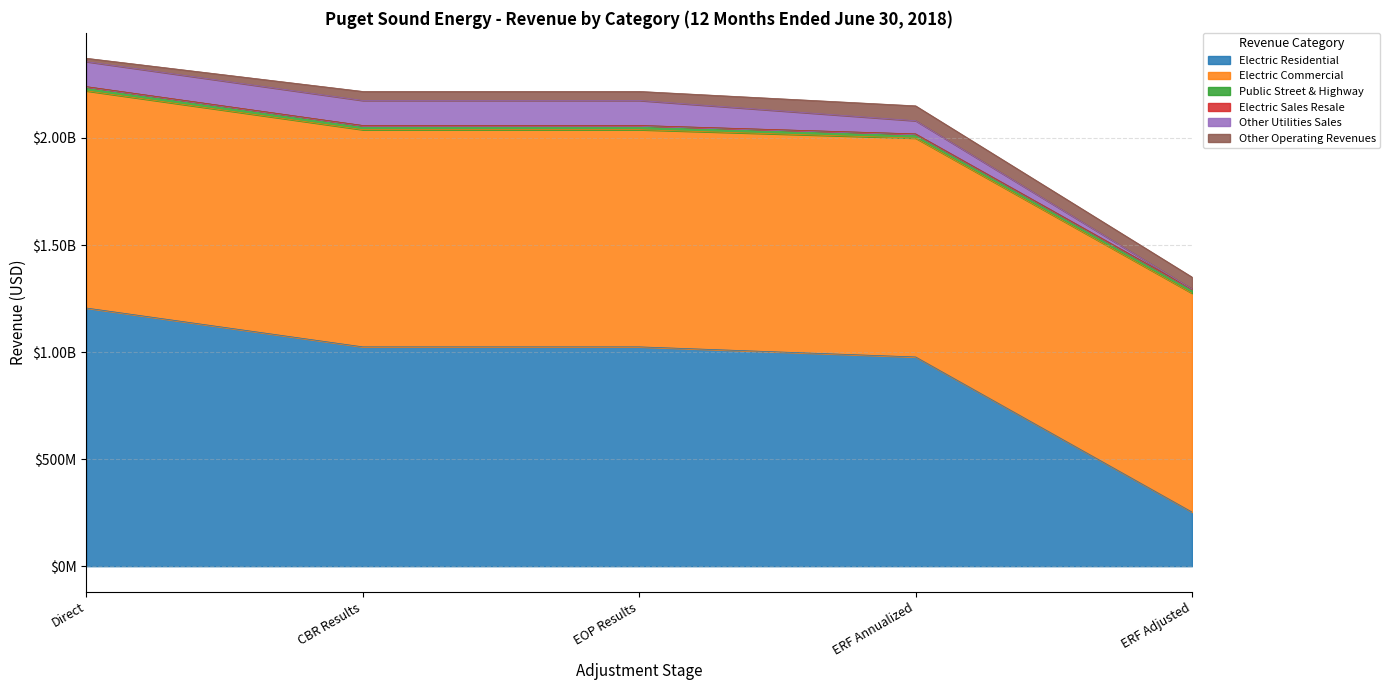

True or false: Electric Sales Resale has more than 1 interior local peaks.

False